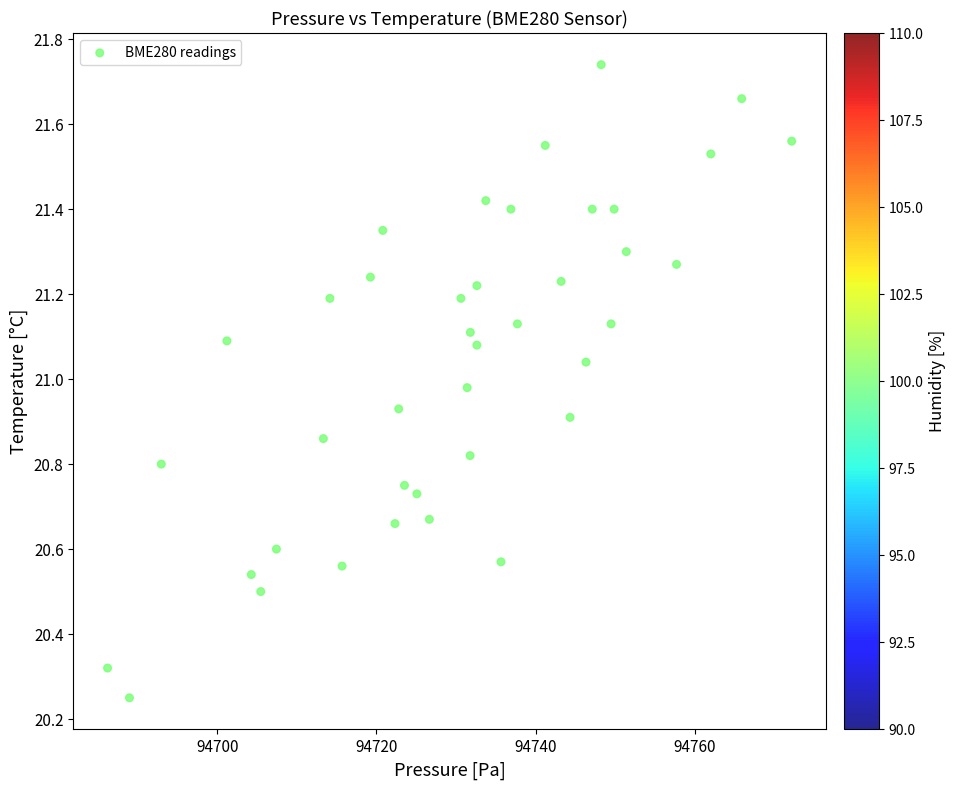

What is the range of Y values (max minus min)?

1.5